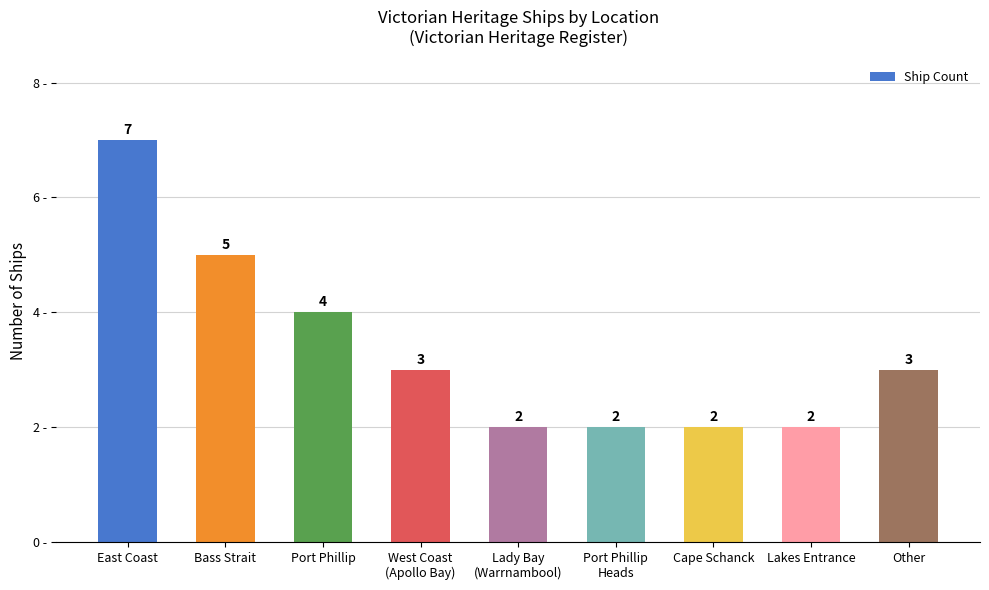

Read the value at Other.

3